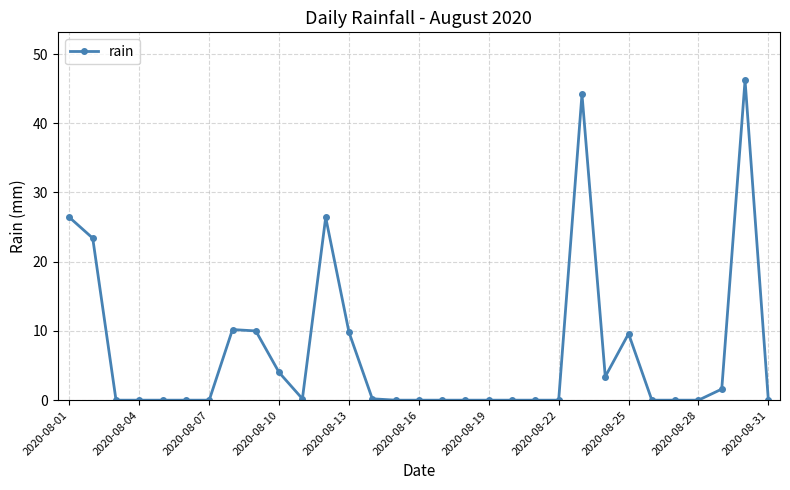

Does the chart have visible grid lines?

Yes